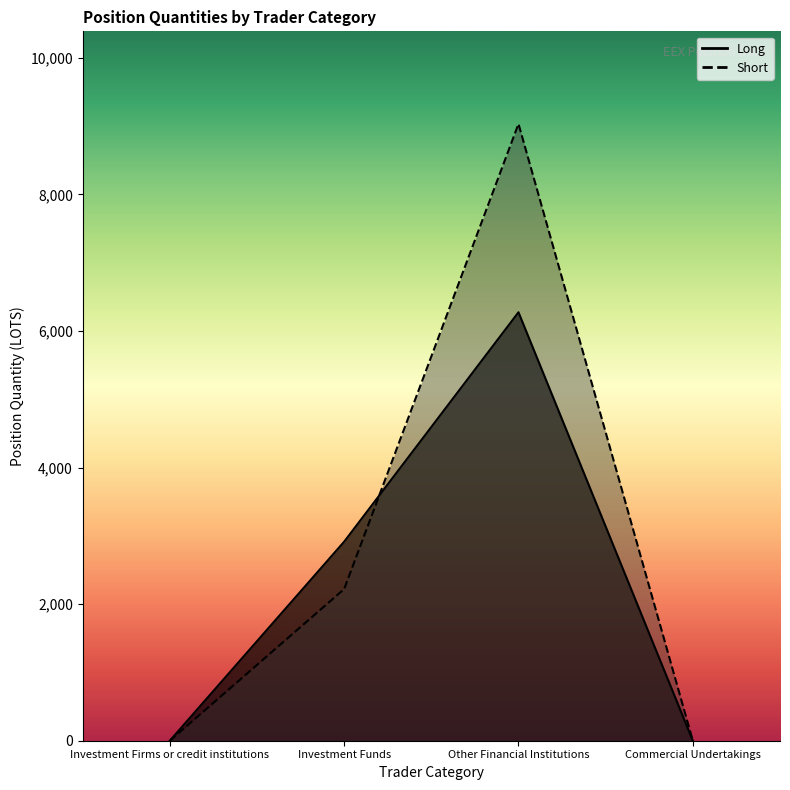

How many interior local peaks does the Short series have?

1